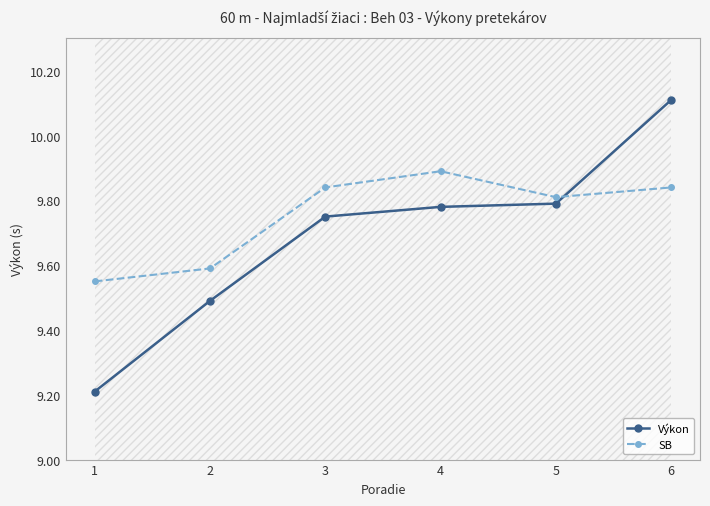

Which series ends up on top after the final intersection of SB and Výkon?

Výkon